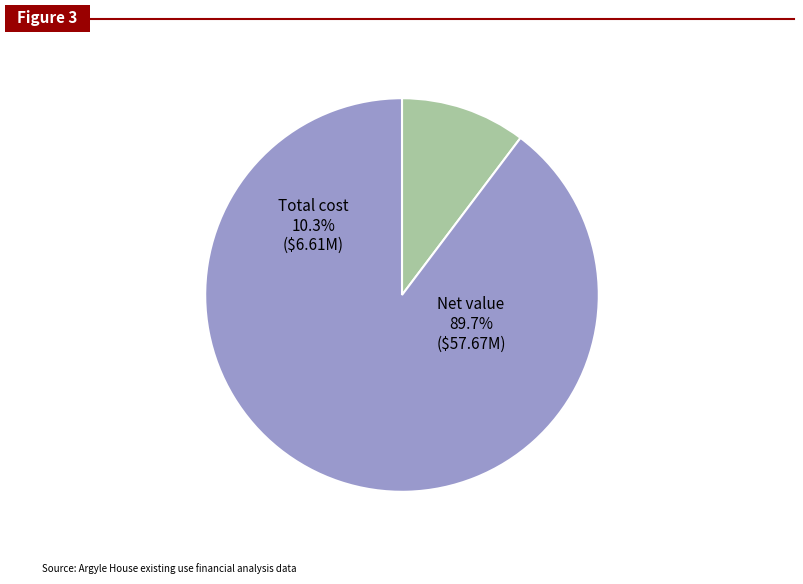

Is the sum of Total cost and Net value greater than half?

Yes